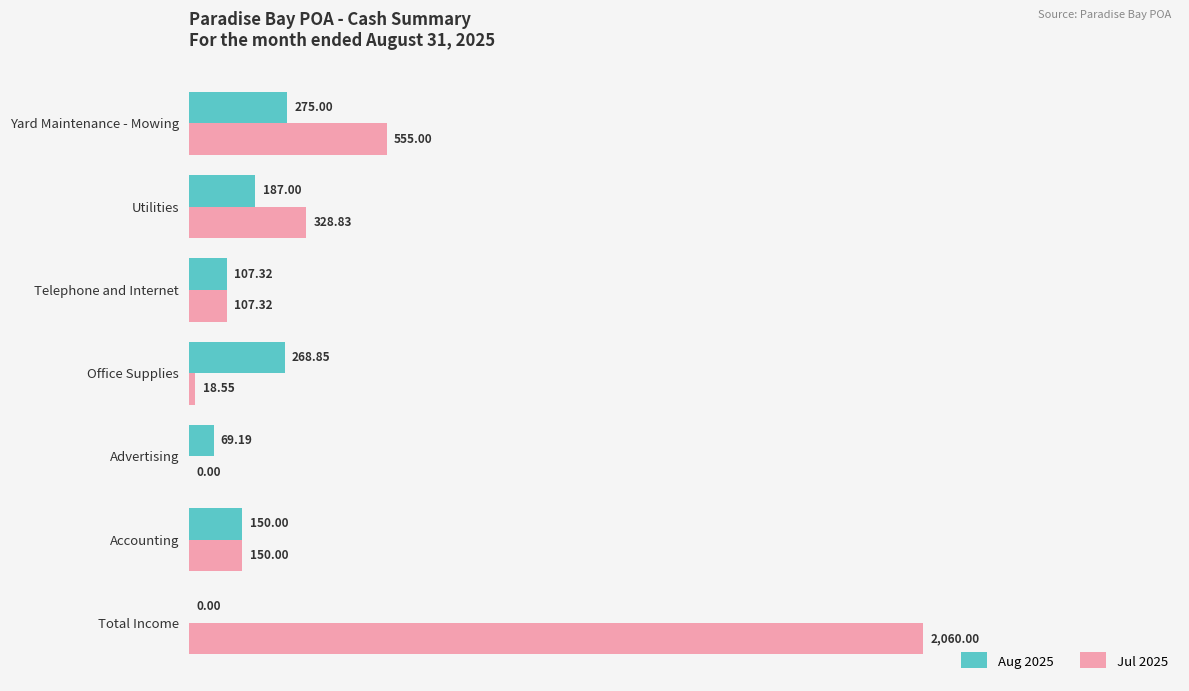

Is the value of Aug 2025 at Yard Maintenance - Mowing greater than the value of Jul 2025 at Accounting?

Yes